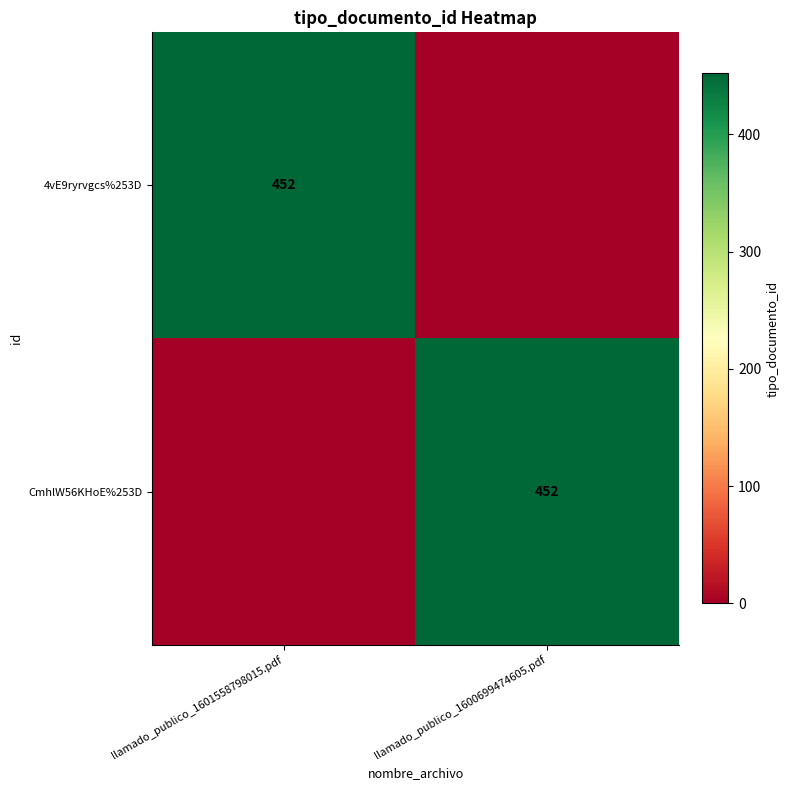

Which has a higher value, llamado_publico_1601558798015.pdf or llamado_publico_1600699474605.pdf?

llamado_publico_1601558798015.pdf